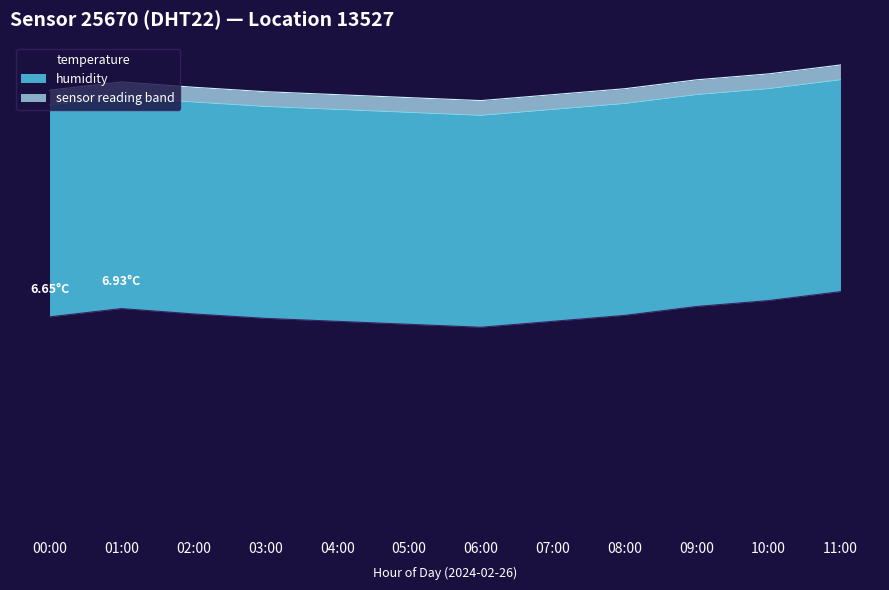

The value at 05:00 is 13.5. True or false?

True